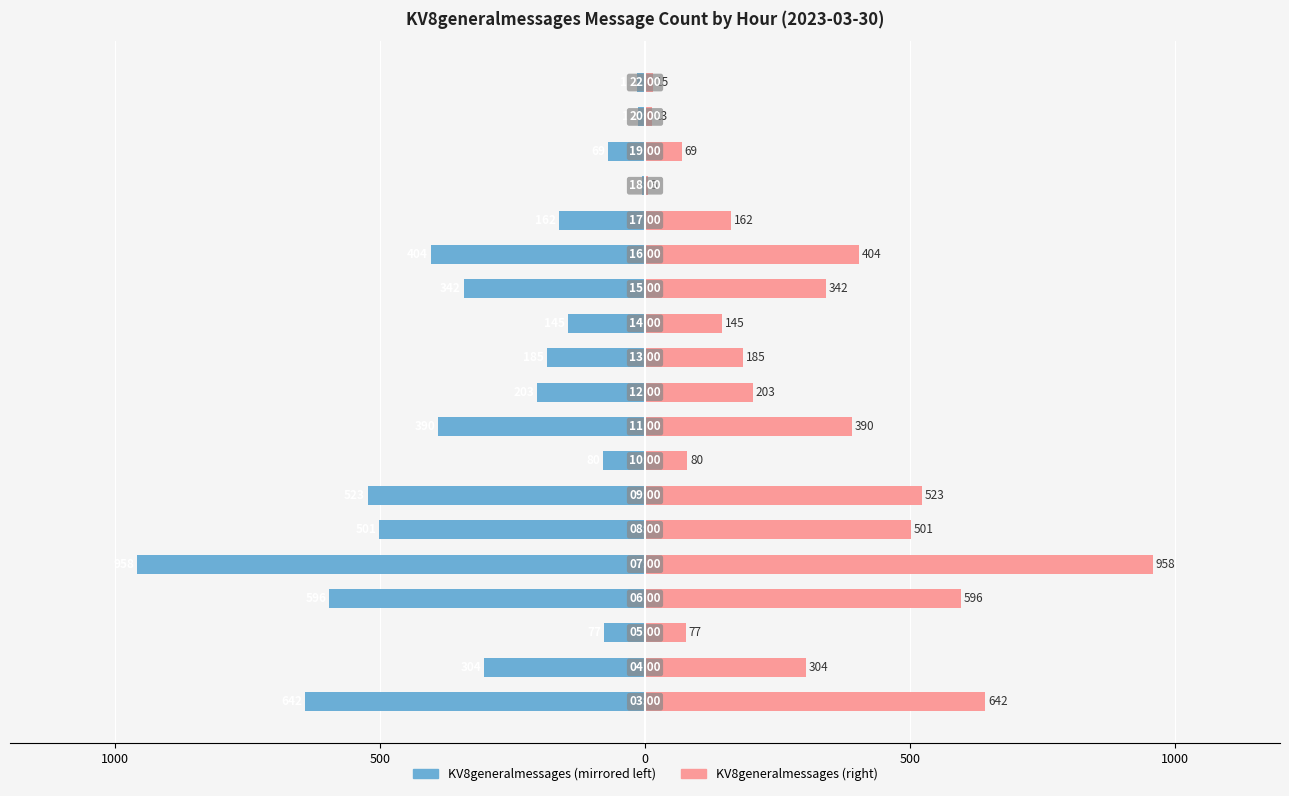

Is the value of KV8generalmessages (left) at 11 greater than the value of KV8generalmessages (right) at 1000?

No